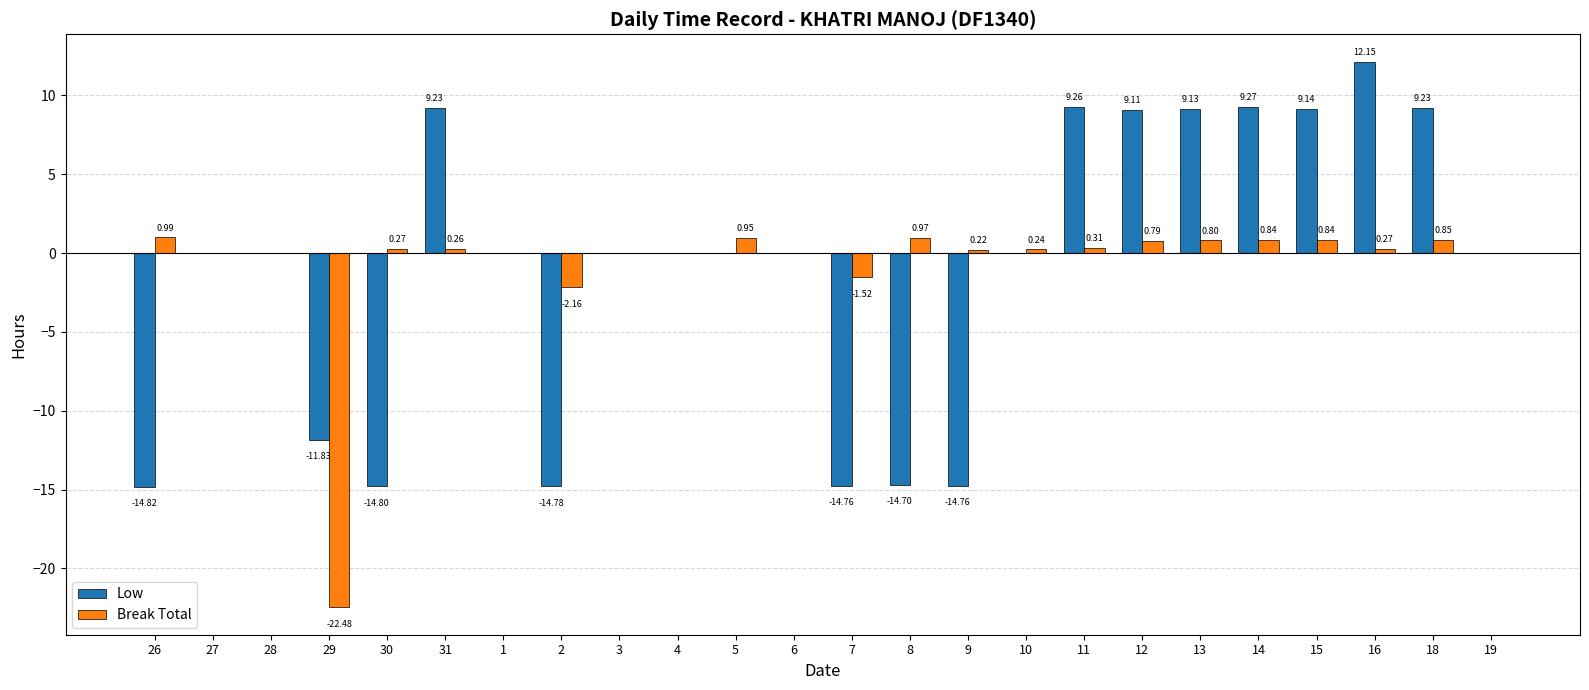

Count the number of data series in this chart.

2